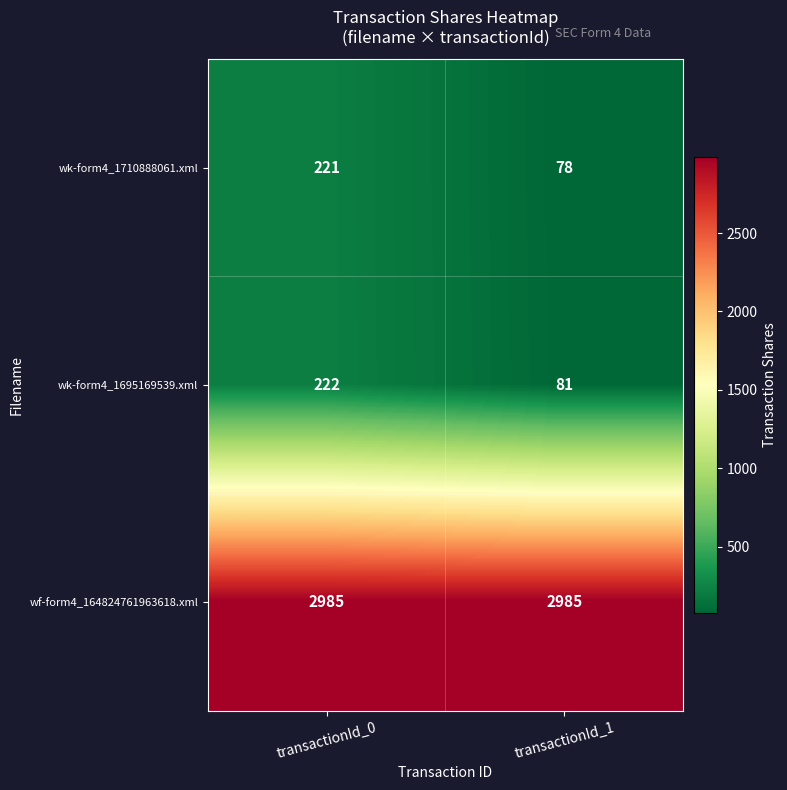

What is the approximate value of wf-form4_164824761963618.xml at transactionId_0?

2985